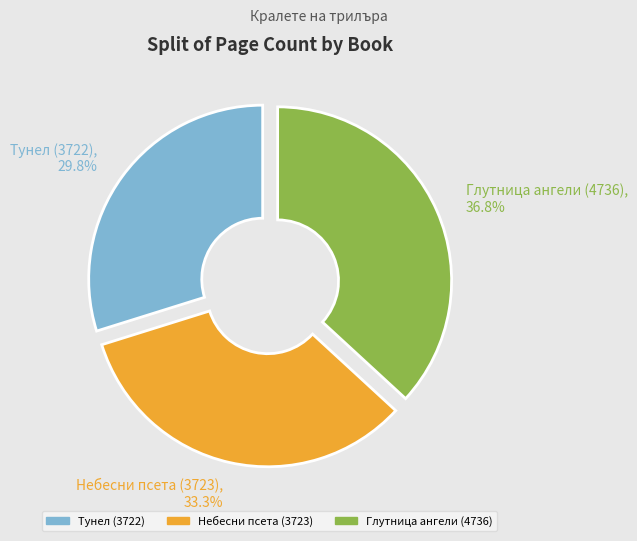

Does Тунел (3722) represent more than half of the total?

No